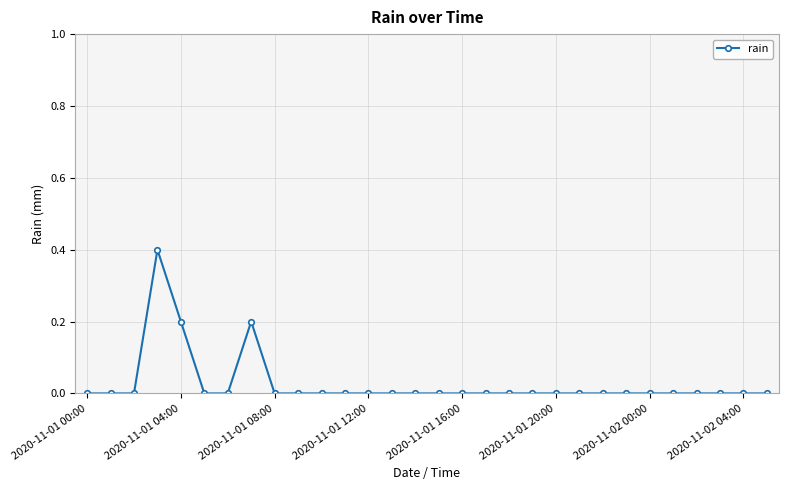

True or false: the data has more than 0 interior local peaks.

True